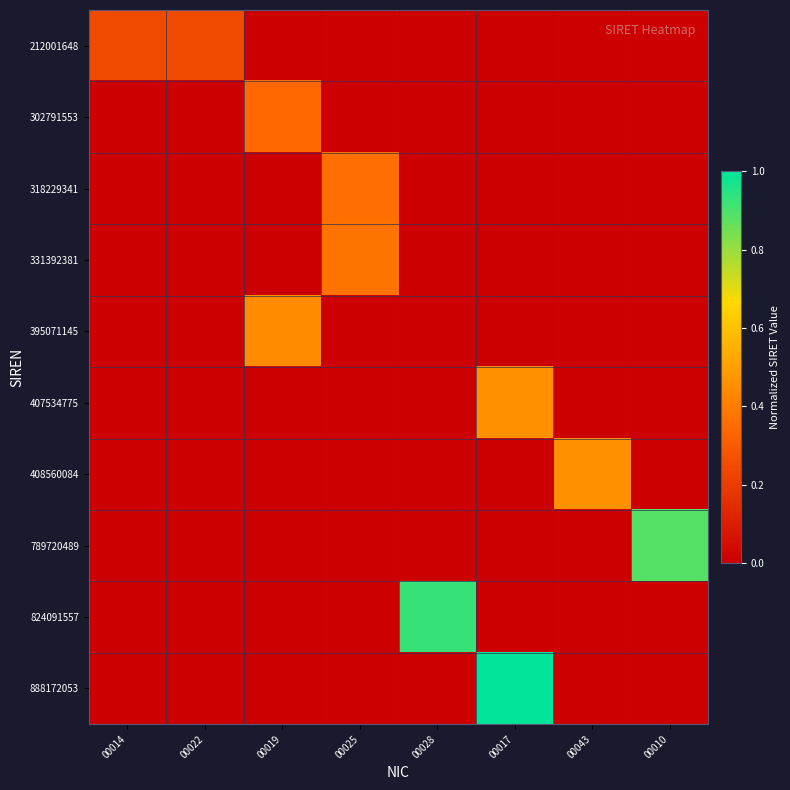

Which series changed the most between 00043 and 00010?

789720489